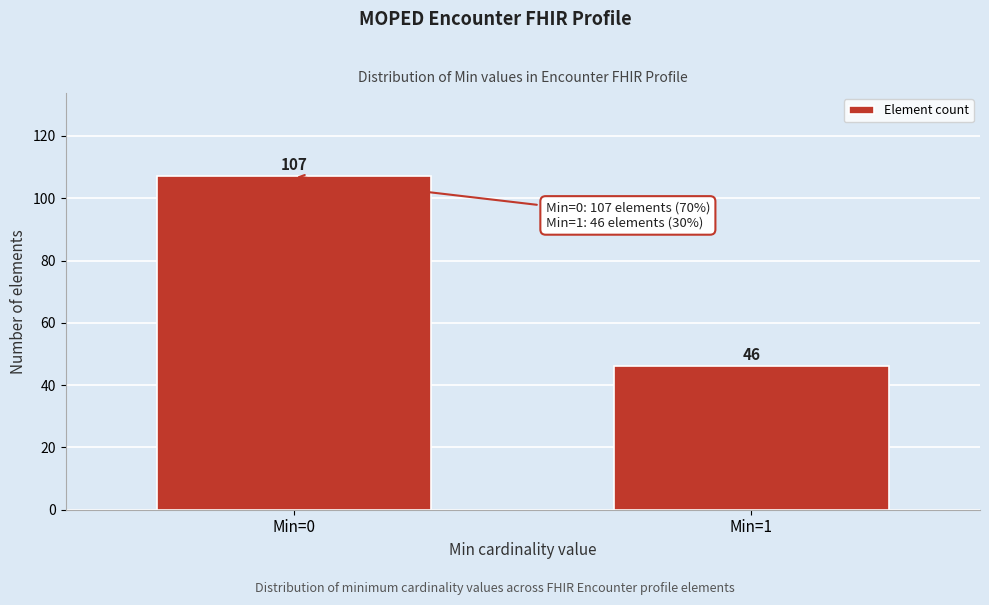

Reading left to right, what are all the values shown in this chart?

Min=0=107	Min=1=46